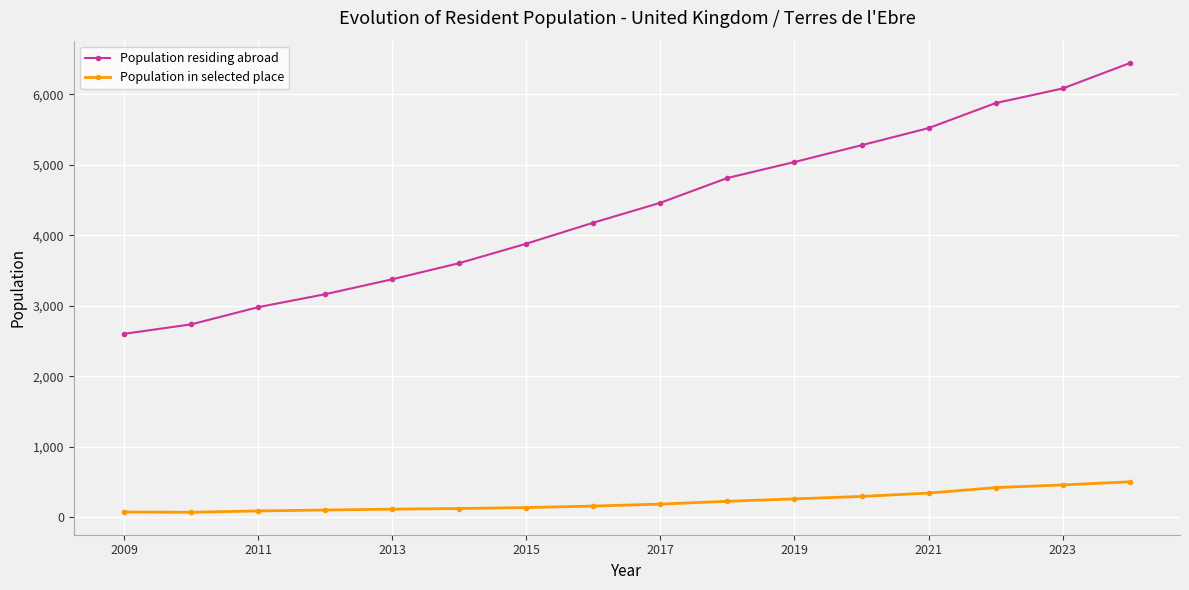

Which series has the largest total across all categories?

Population residing abroad